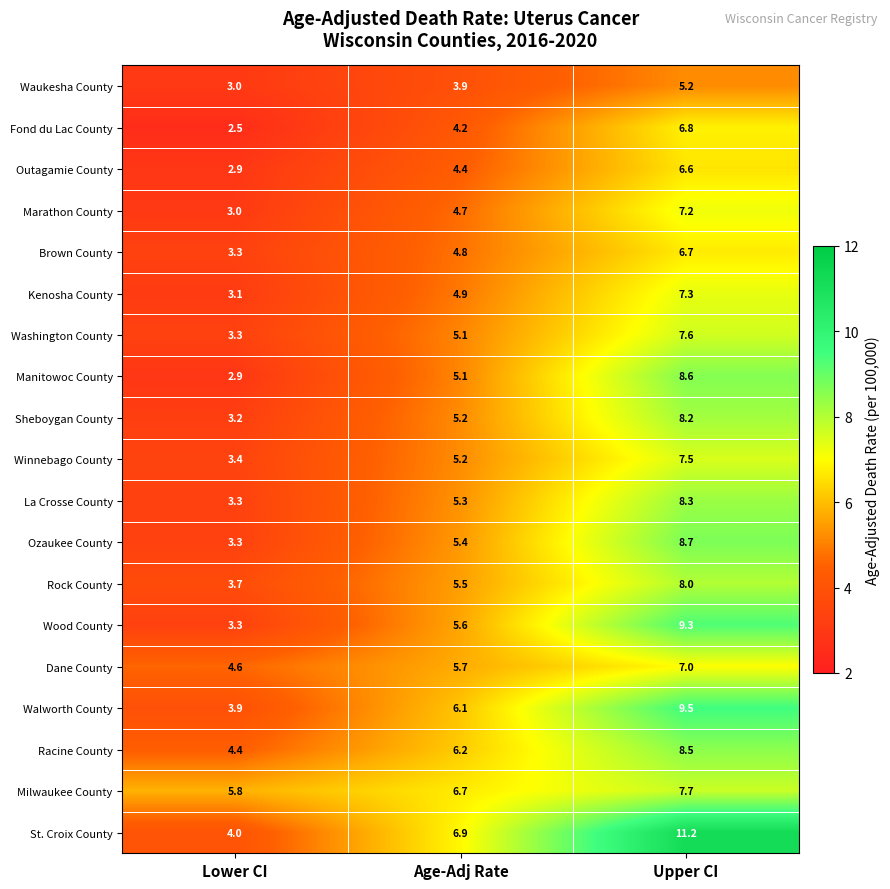

At which label is Milwaukee County closest to 6?

Lower CI